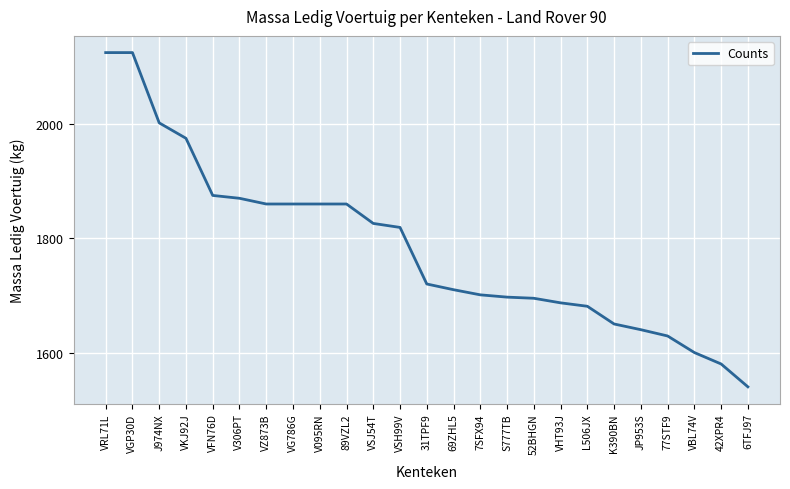

At which category does the chart reach its minimum across all series?

6TFJ97